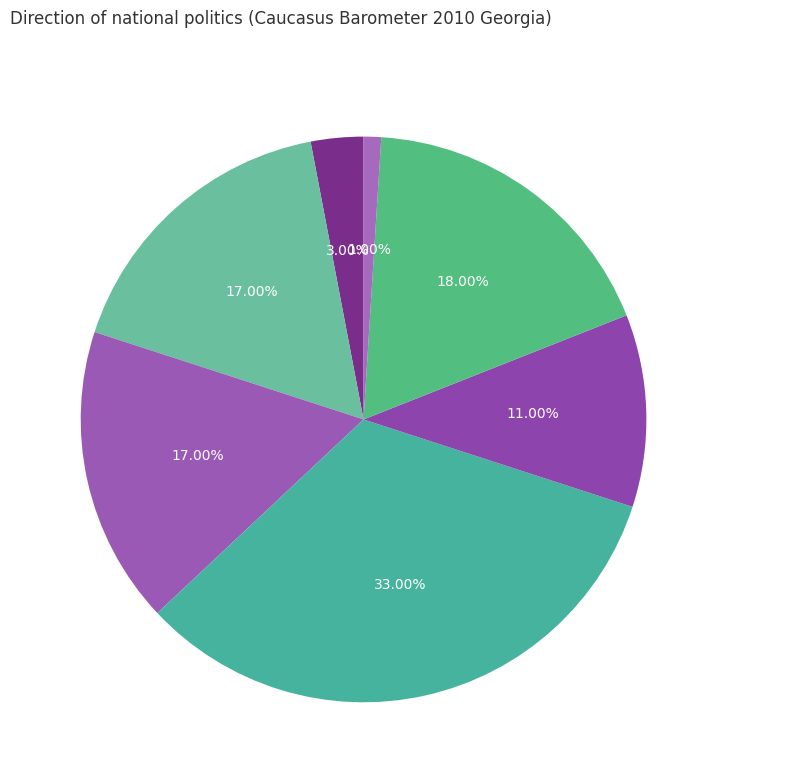

Between DK and RA, which is larger?

DK